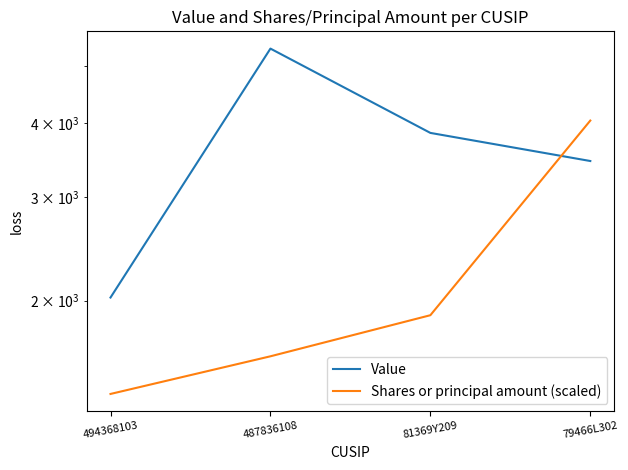

Which series has the largest range (max minus min)?

Value